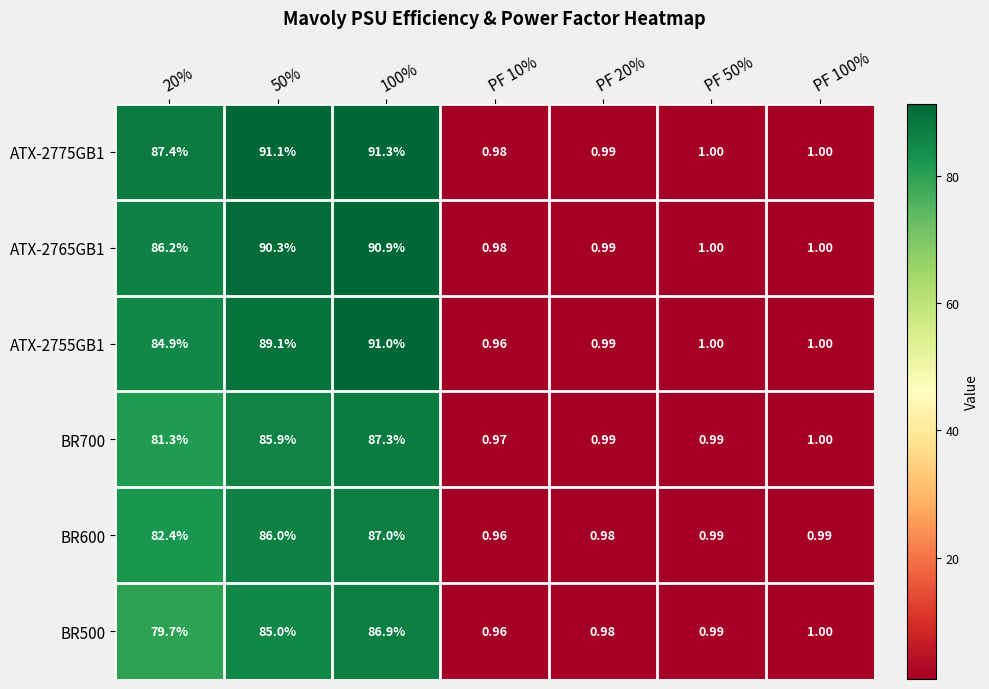

Which series changed the most between PF 10% and PF 20%?

ATX-2755GB1